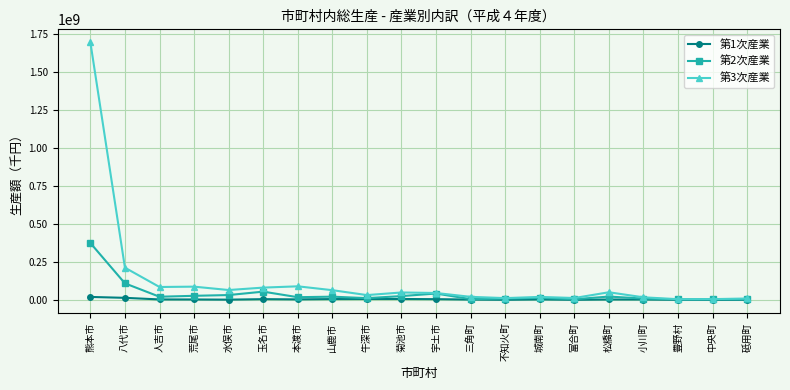

Is it true that 第1次産業 equals 3816585 at 人吉市?

True